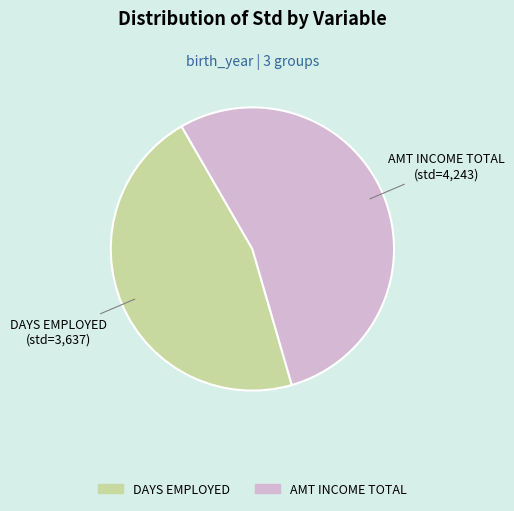

Is there a majority slice in this chart?

Yes